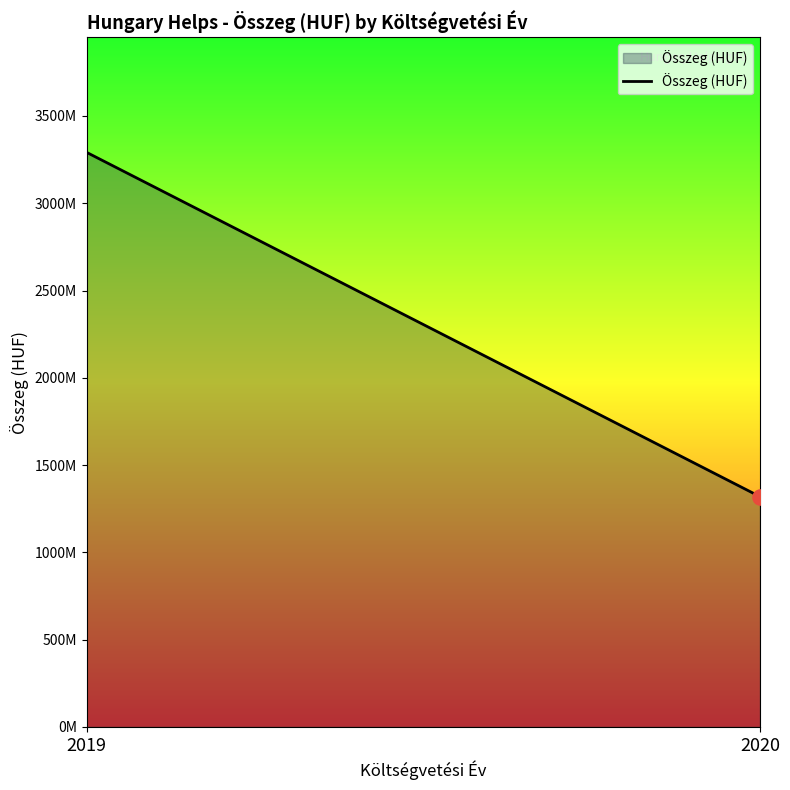

What is the change in value from 2019 to 2020?

-1972748038